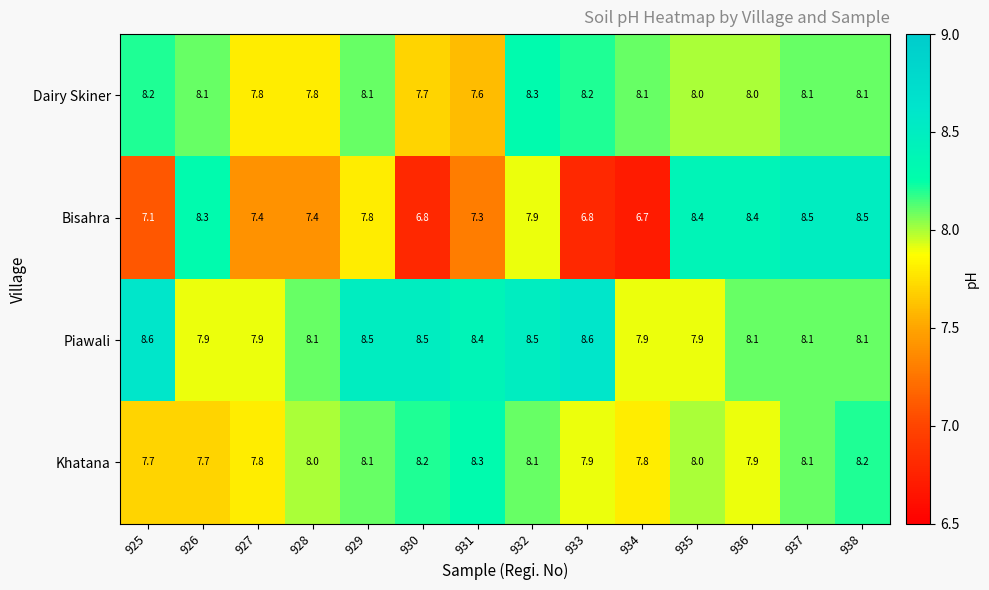

Between 933 and 934, which series saw the biggest shift?

Piawali